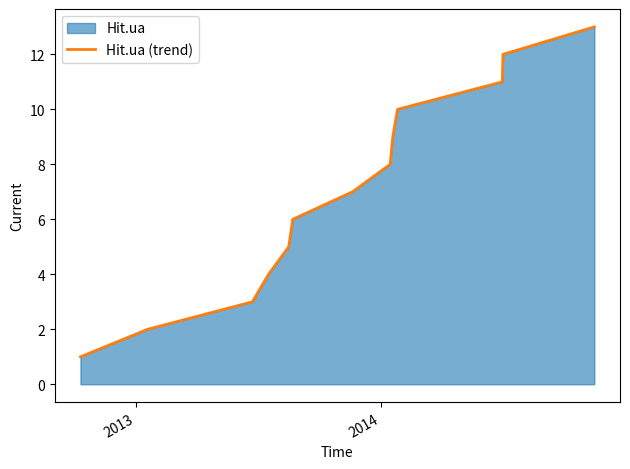

What is the greatest value displayed?

13